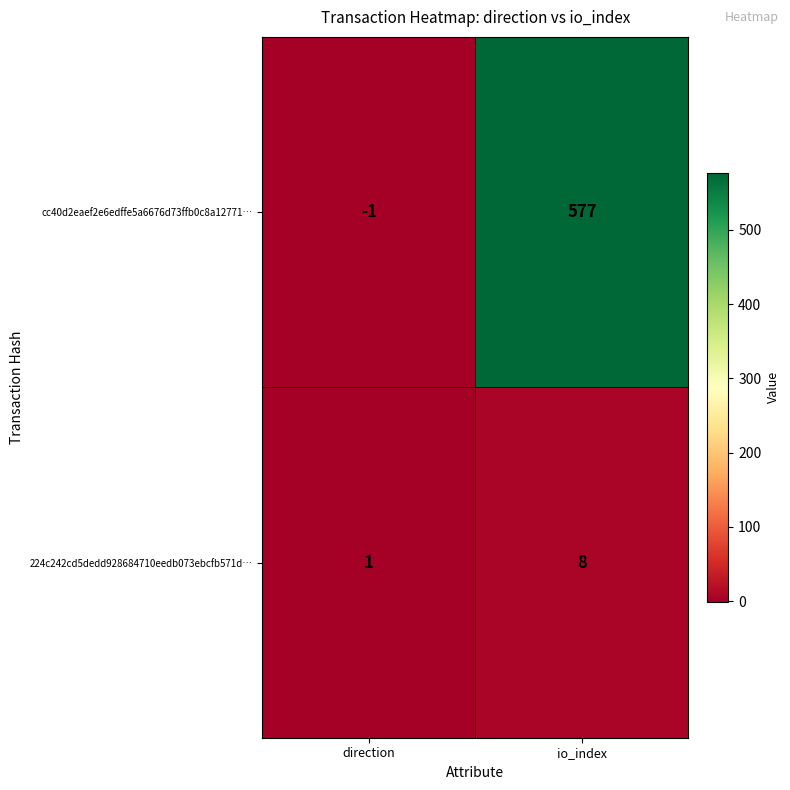

What is the difference between the 224c242cd5dedd928684710eedb073ebcfb571d… values at direction and io_index?

7